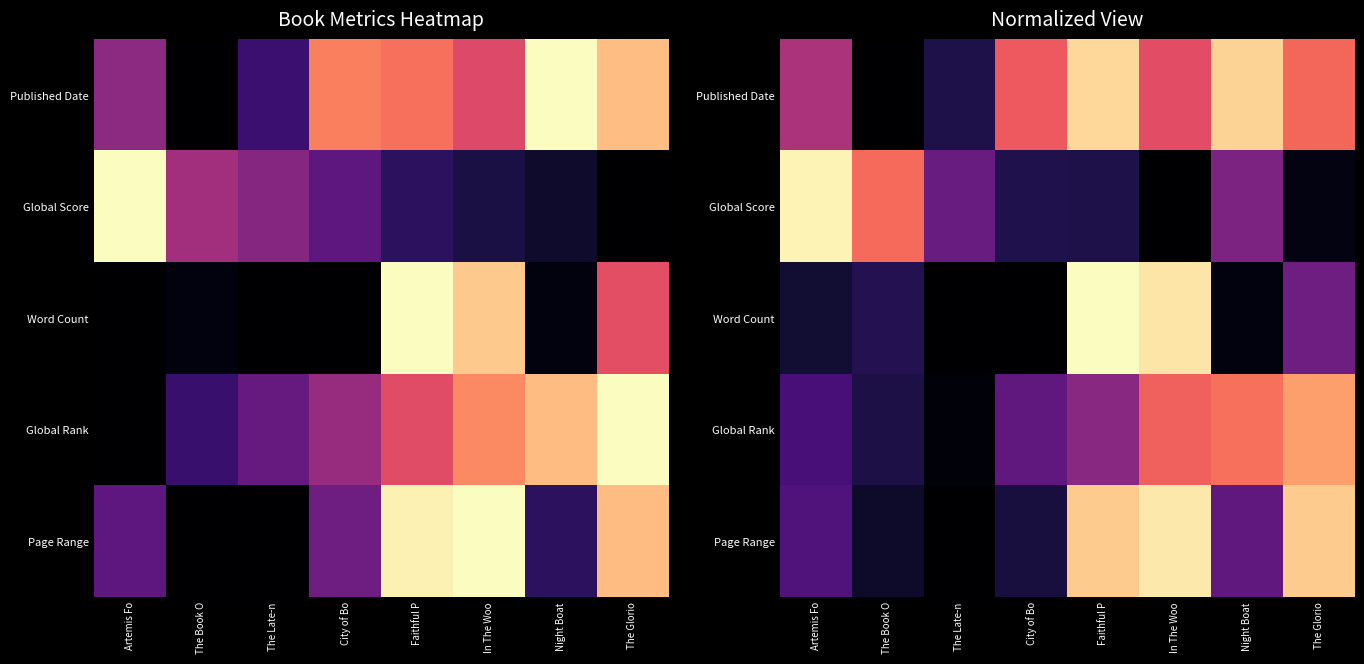

Is the value of Page Range at Artemis Fo greater than the value of Global Score at The Glorio?

Yes